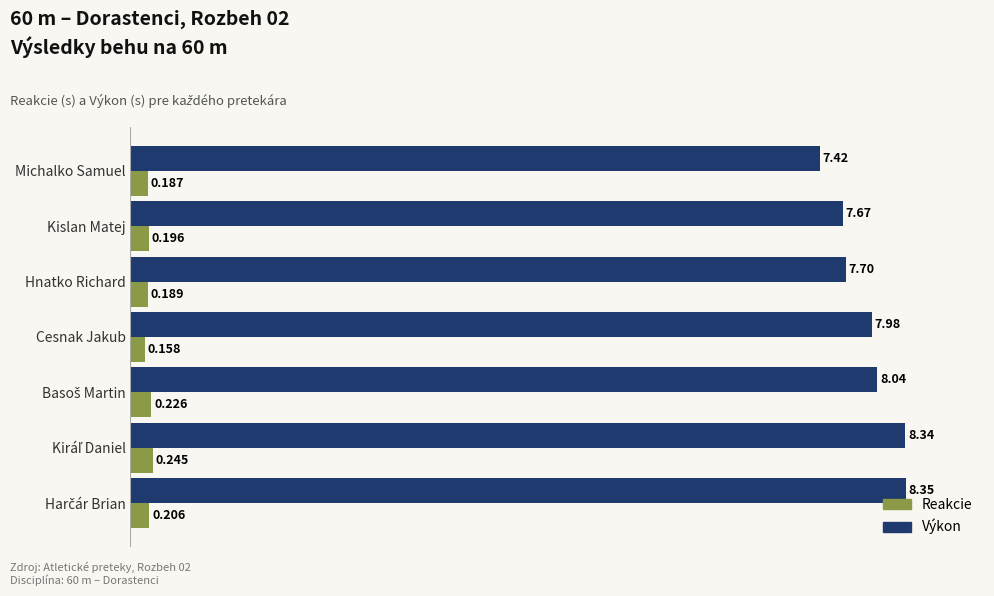

Rank the series by their maximum value, from highest to lowest.

Výkon, Reakcie